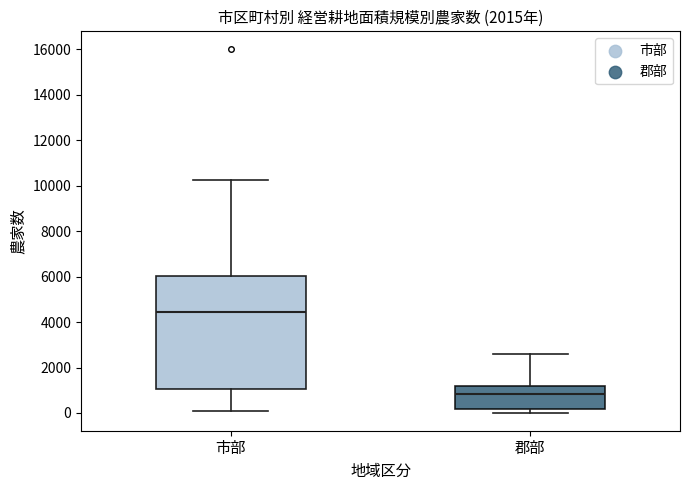

Reading left to right, transcribe this box plot: for each box, give where its median line is, the range the box spans, and where its two whiskers end, as read against the y-axis. The values are not printed on the chart, so give them approximately, as read against the axis.

市部: median 4400, box 1000 to 6000, whiskers 0 to 10200
郡部: median 800, box 200 to 1200, whiskers 0 to 2600